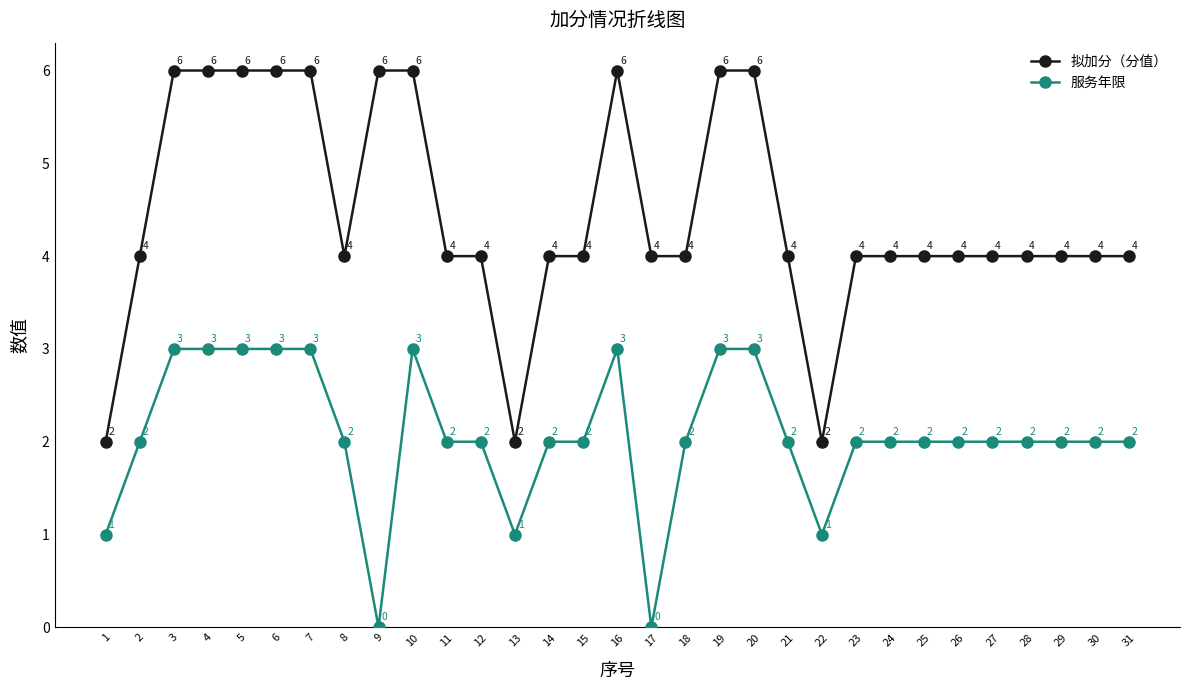

Reading left to right, what are all the values shown in this chart?

拟加分（分值）: 2	4	6	6	6	6	6	4	6	6	4	4	2	4	4	6	4	4	6	6	4	2	4	4	4	4	4	4	4	4	4
服务年限: 1	2	3	3	3	3	3	2	0	3	2	2	1	2	2	3	0	2	3	3	2	1	2	2	2	2	2	2	2	2	2